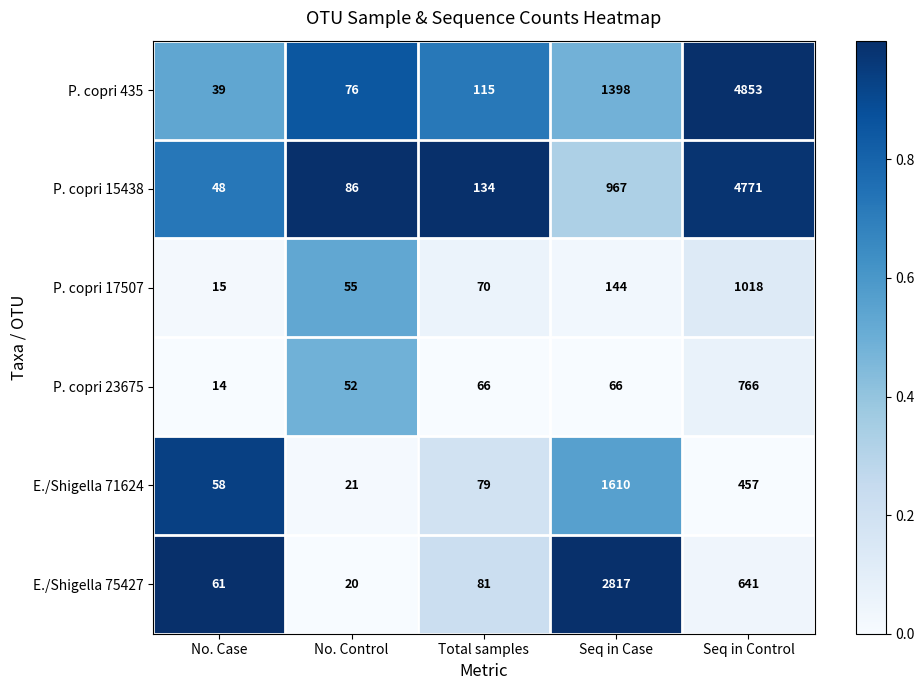

At Total samples, list the series in order from smallest to largest.

P. copri 23675, P. copri 17507, E./Shigella 71624, E./Shigella 75427, P. copri 435, P. copri 15438